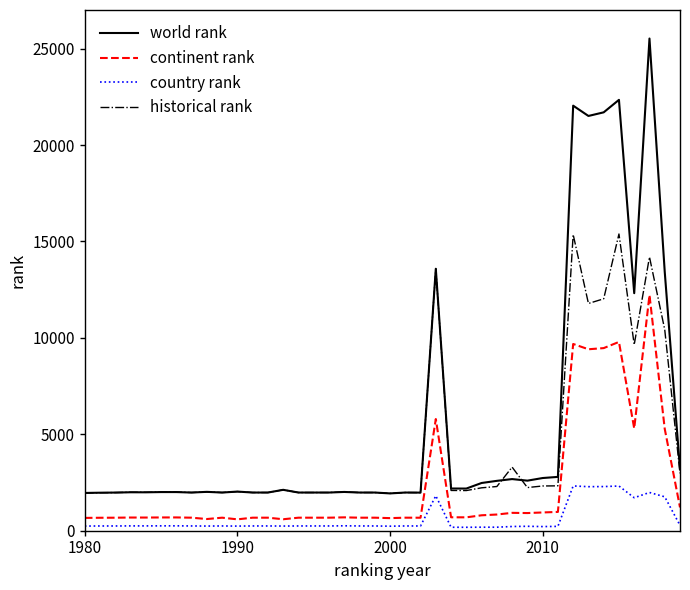

What are all the series names shown in the legend?

world rank, continent rank, country rank, historical rank